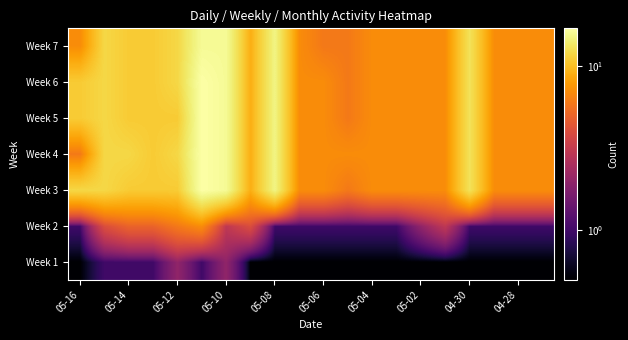

Reading left to right, transcribe all the data shown in this chart.

Week 1: 0.5	1.0	1.0	1.0	2.0	1.0	2.0	0.5	0.5	0.5	0.5	0.5	0.5	0.5	0.5	0.5	0.5	0.5	0.5	0.5
Week 2: 1.0	4.0	5.0	5.0	6.0	7.0	3.0	4.0	1.0	1.0	1.0	1.0	1.0	1.0	2.0	3.0	1.0	1.0	1.0	1.0
Week 3: 12.0	12.0	11.0	11.0	11.0	17.0	16.0	9.0	15.0	7.0	7.0	6.0	7.0	7.0	7.0	7.0	13.0	7.0	7.0	7.0
Week 4: 6.0	12.0	12.0	11.0	12.0	17.0	16.0	9.0	15.0	7.0	7.0	7.0	7.0	7.0	7.0	7.0	13.0	7.0	7.0	7.0
Week 5: 11.0	12.0	11.0	11.0	11.0	17.0	16.0	9.0	15.0	7.0	7.0	6.0	7.0	7.0	7.0	7.0	13.0	7.0	7.0	7.0
Week 6: 11.0	12.0	11.0	11.0	12.0	17.0	16.0	9.0	15.0	7.0	7.0	6.0	7.0	7.0	7.0	7.0	13.0	7.0	7.0	7.0
Week 7: 7.0	12.0	11.0	11.0	12.0	16.0	16.0	9.0	15.0	7.0	6.0	6.0	7.0	7.0	7.0	7.0	13.0	7.0	7.0	7.0